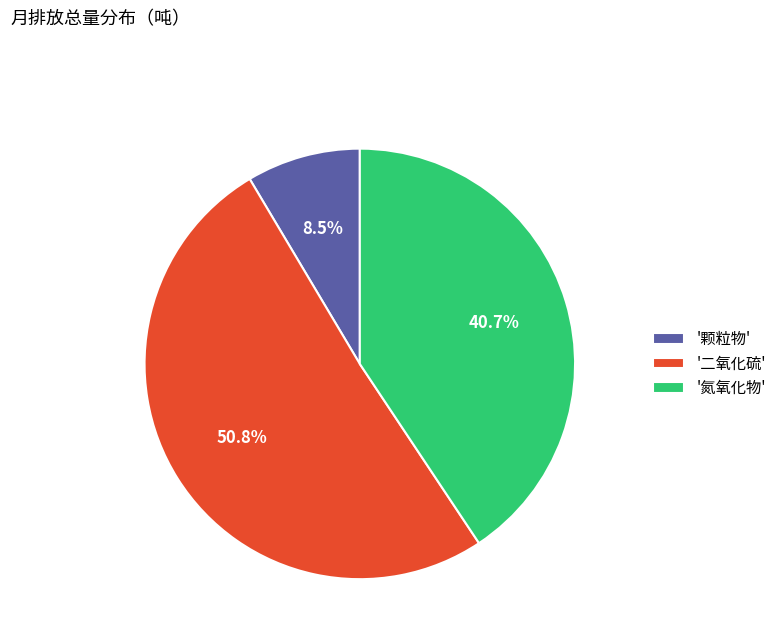

Is there a majority slice in this chart?

Yes